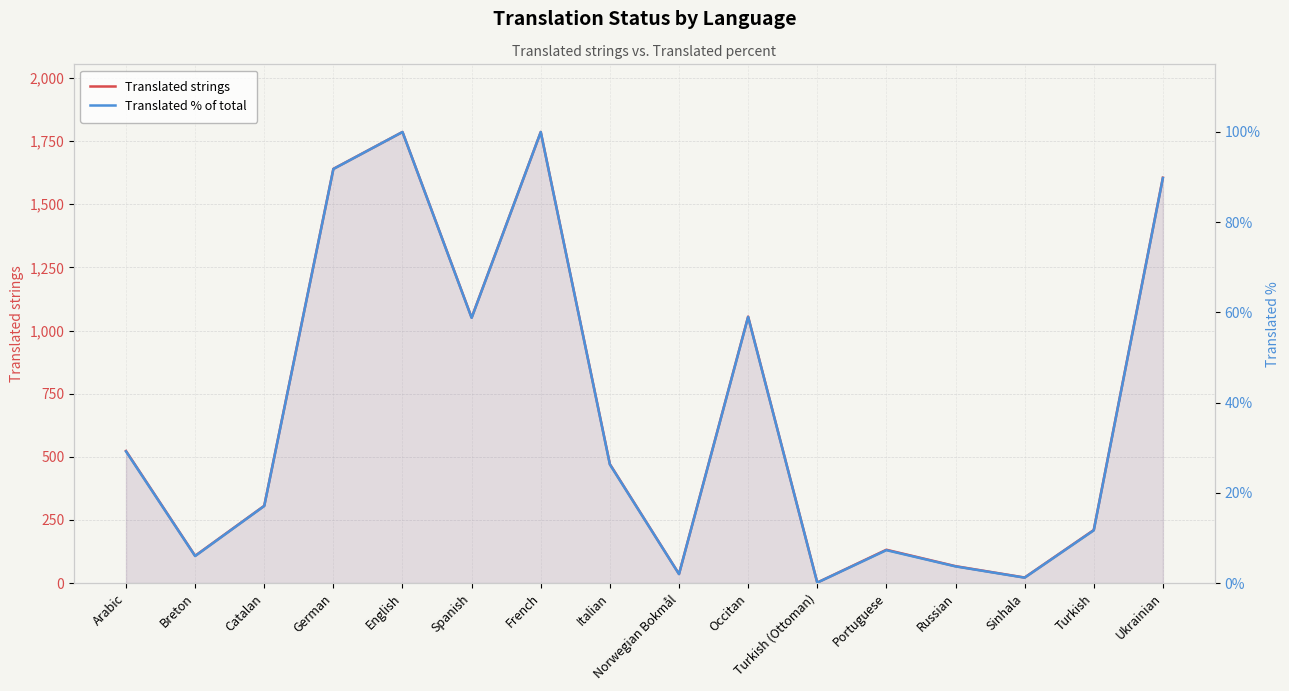

List the series in order of their overall mean, lowest first.

Translated % of total, Translated strings